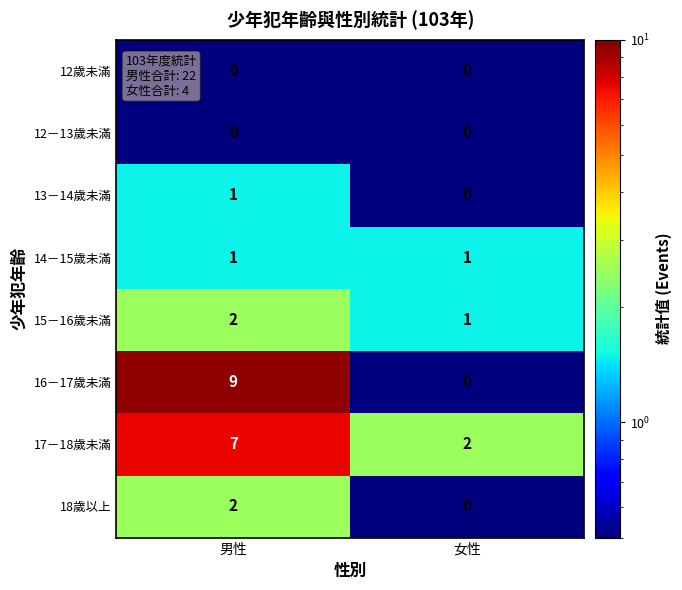

Which label corresponds to the largest value in the chart?

男性